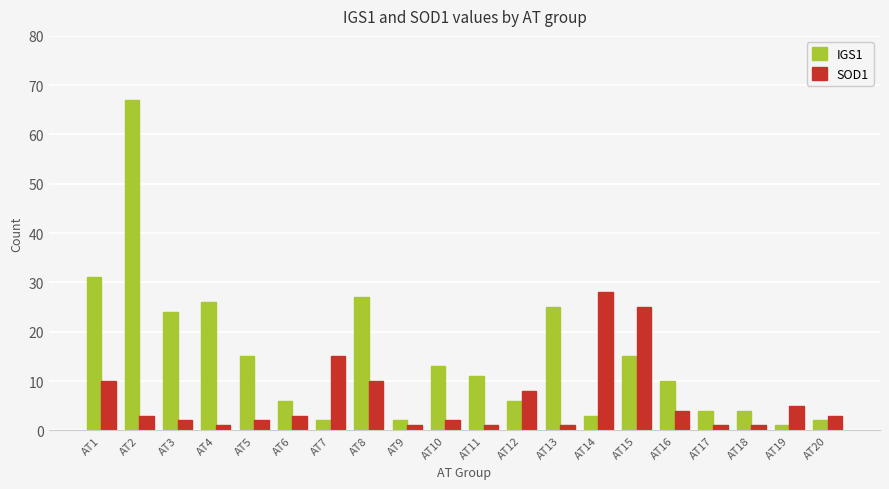

Reading left to right, list all the values displayed in this chart.

IGS1: 31	67	24	26	15	6	2	27	2	13	11	6	25	3	15	10	4	4	1	2
SOD1: 10	3	2	1	2	3	15	10	1	2	1	8	1	28	25	4	1	1	5	3